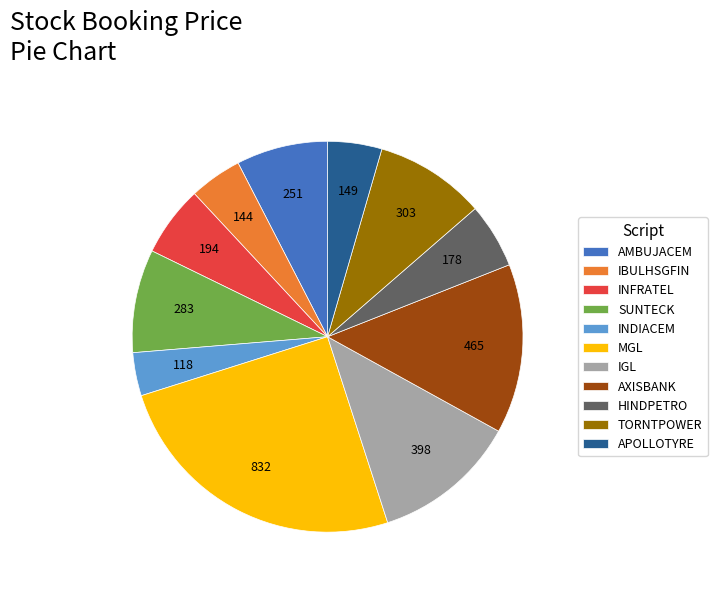

Is there a majority slice in this chart?

No